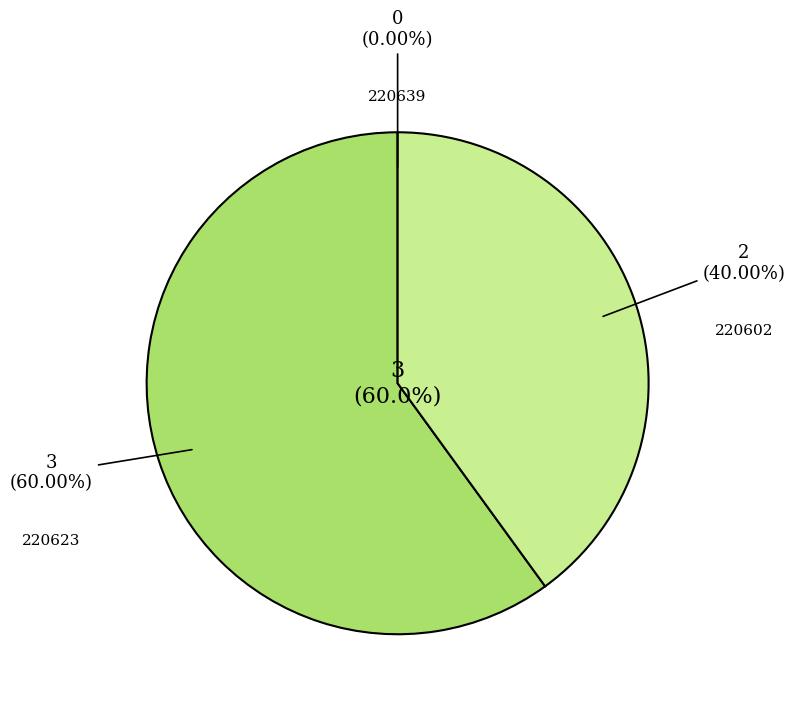

What is the majority slice?

220623